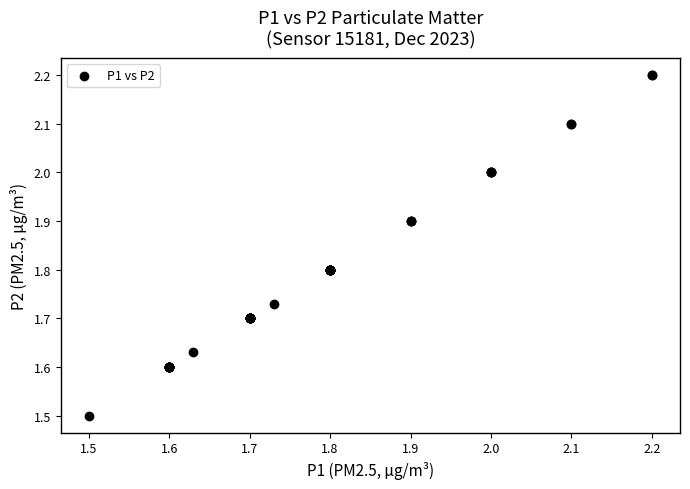

What Y value in the scatter plot is closest to 1?

1.5